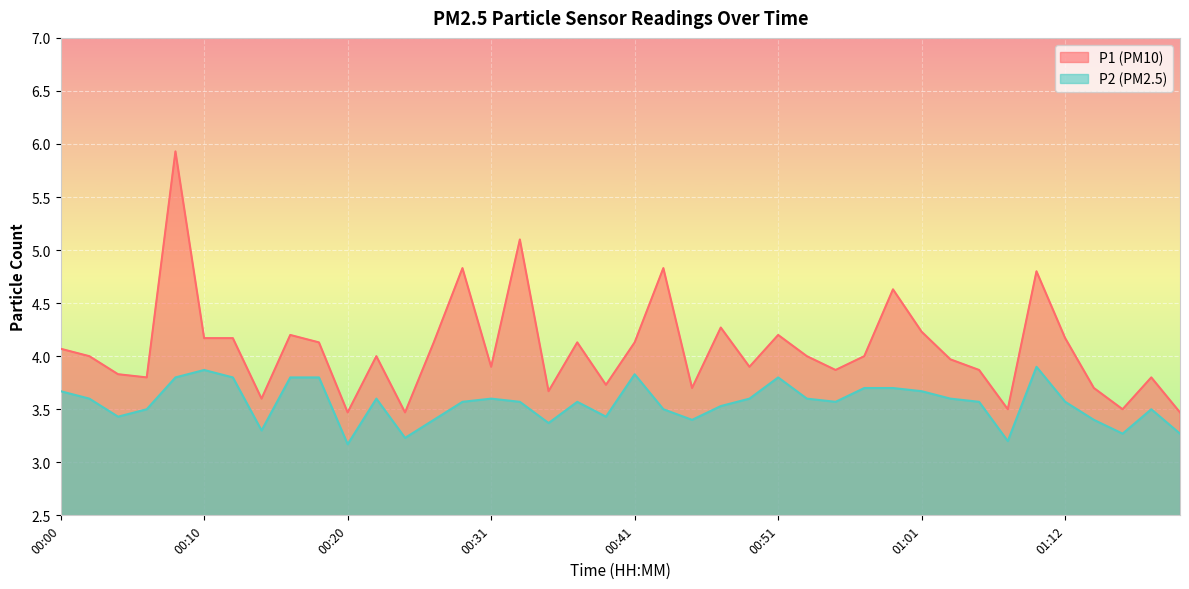

What are all the series names shown in the legend?

P1, P2